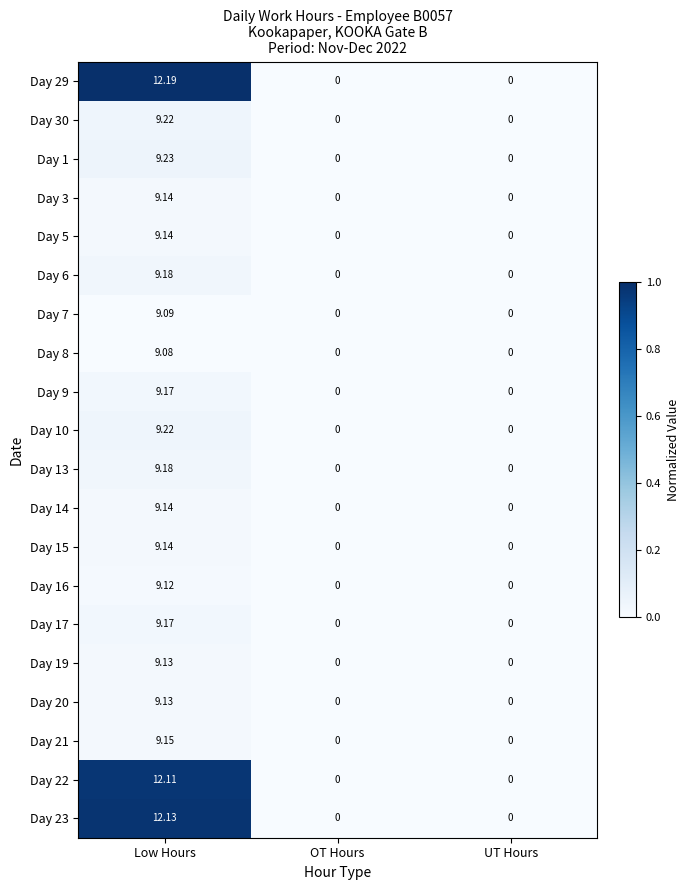

At which label does Day 13 reach its peak?

Low Hours